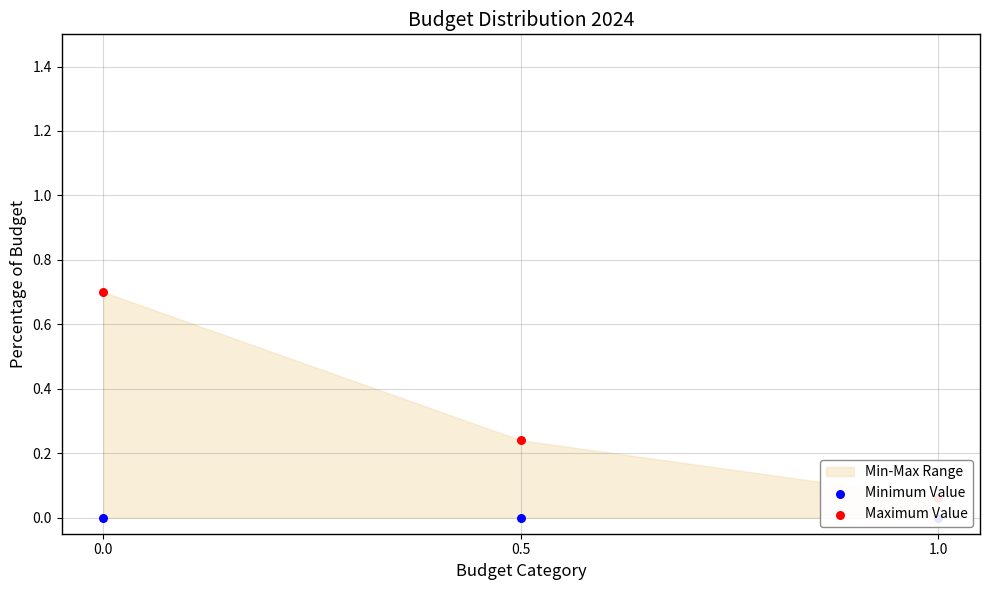

At how many categories does at least one series exceed 0?

3